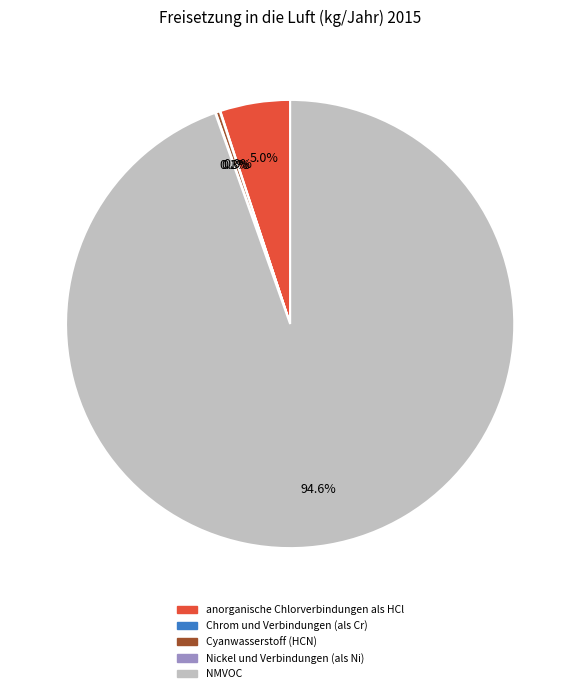

Is there a majority slice in this chart?

Yes